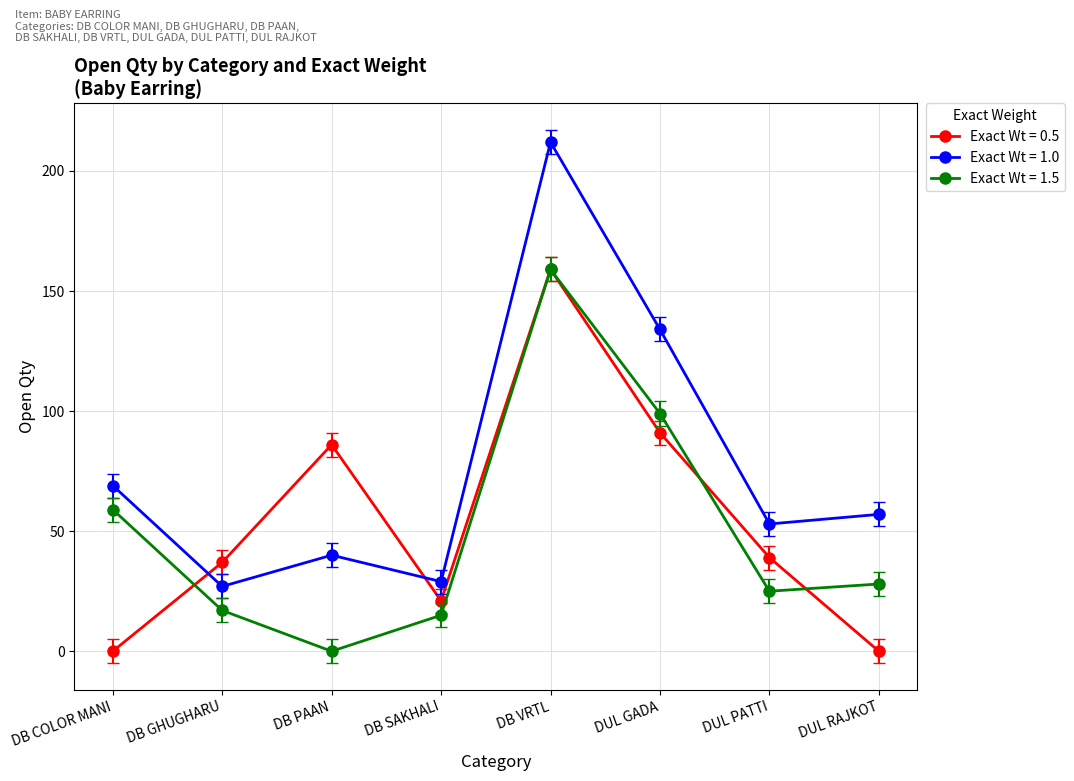

True or false: Exact Wt = 1.0 has a value of 57 at DUL RAJKOT.

True